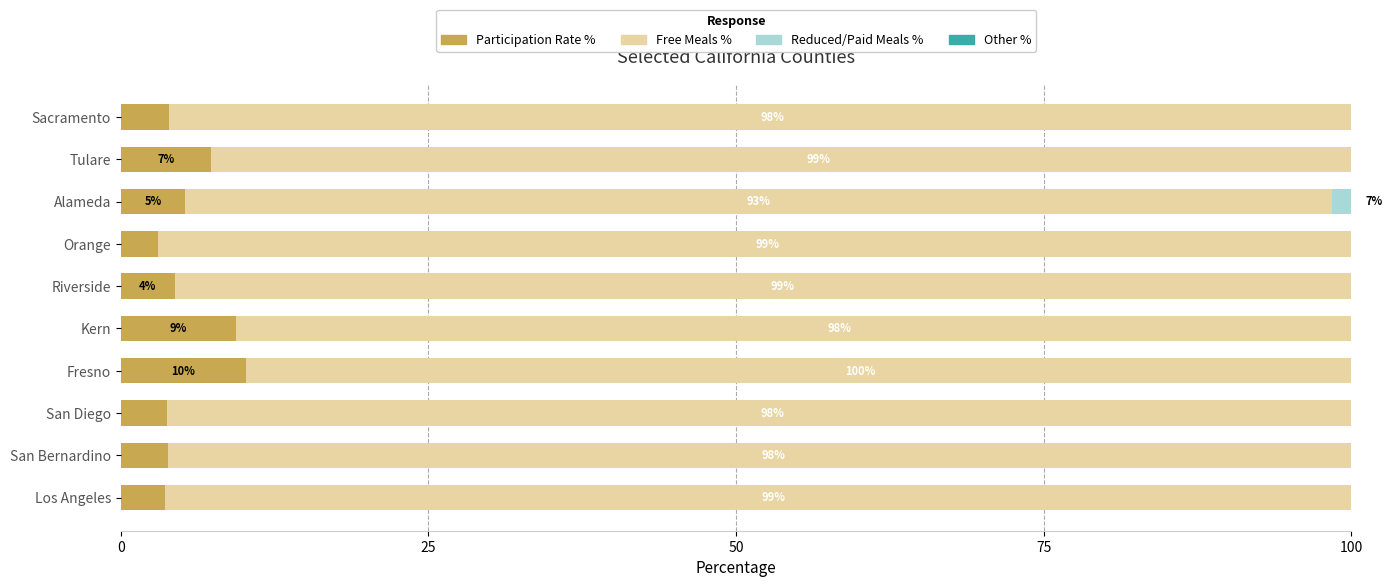

Is the value of Free Meals % at 0 greater than the value of Other % at 75?

Yes